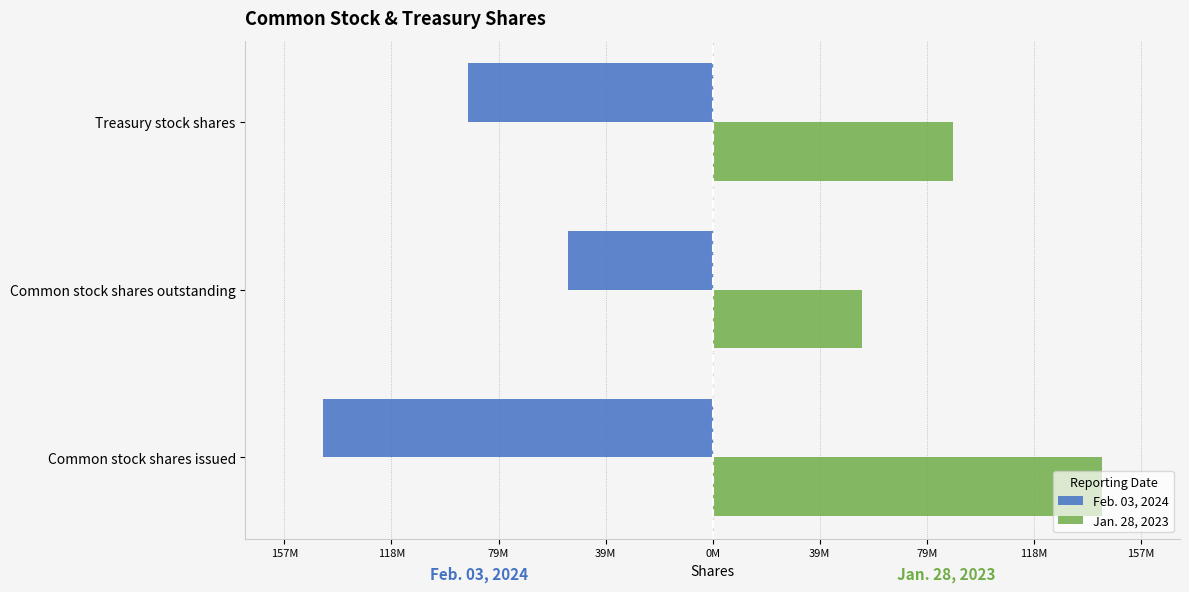

What is the value of the Jan. 28, 2023 bar at the 2nd from the left?

54609786